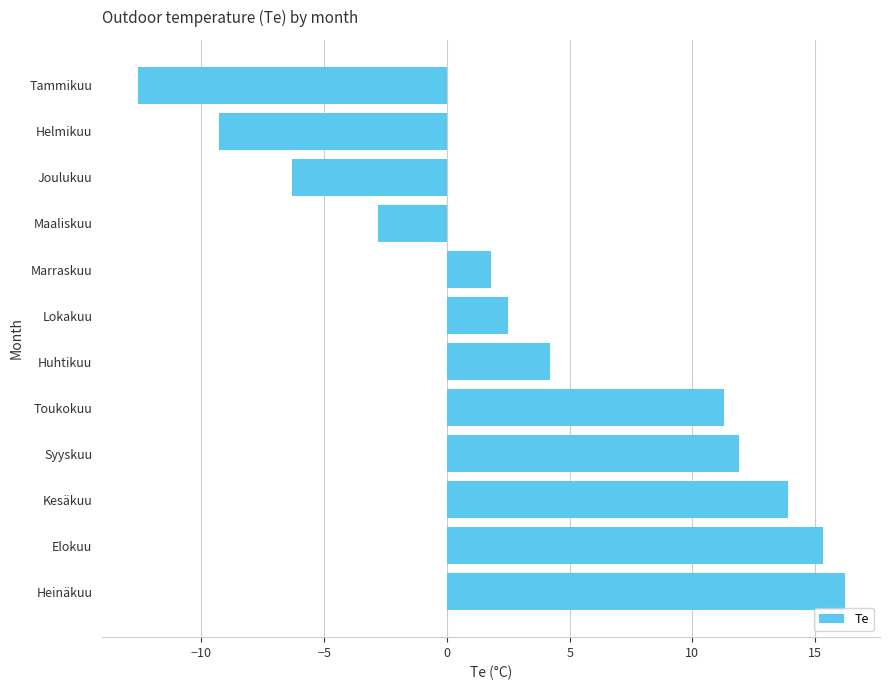

List the labels in order of value, largest first.

Heinäkuu, Elokuu, Kesäkuu, Syyskuu, Toukokuu, Huhtikuu, Lokakuu, Marraskuu, Maaliskuu, Joulukuu, Helmikuu, Tammikuu